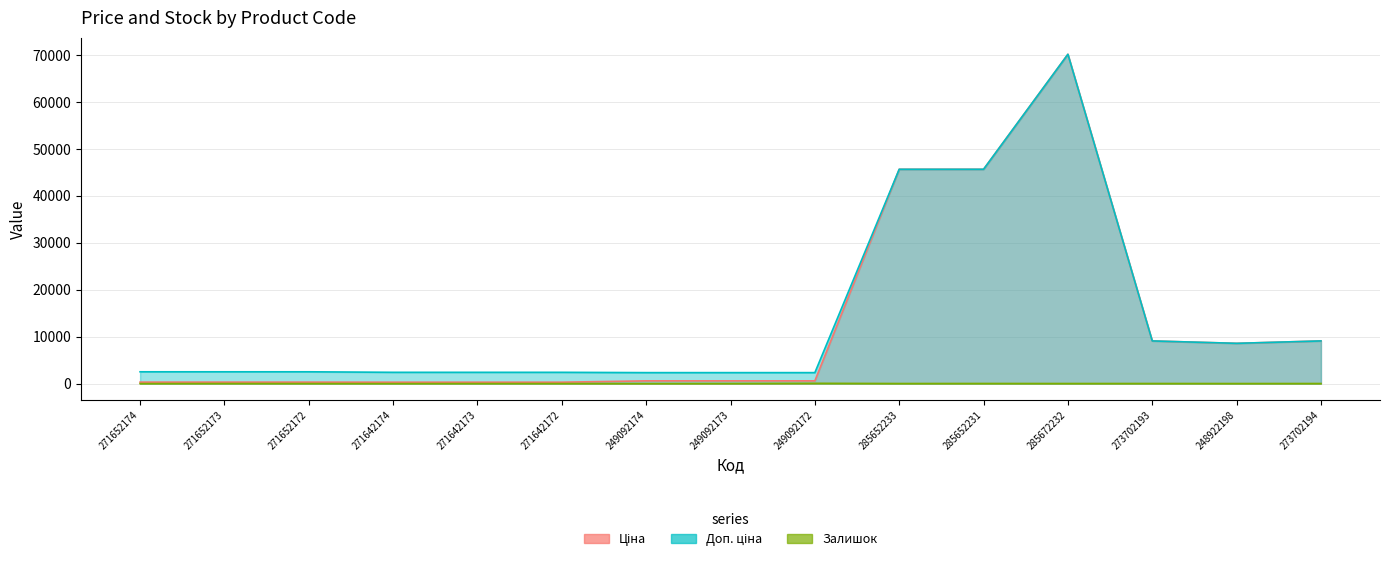

What position from the right is 273702194?

1